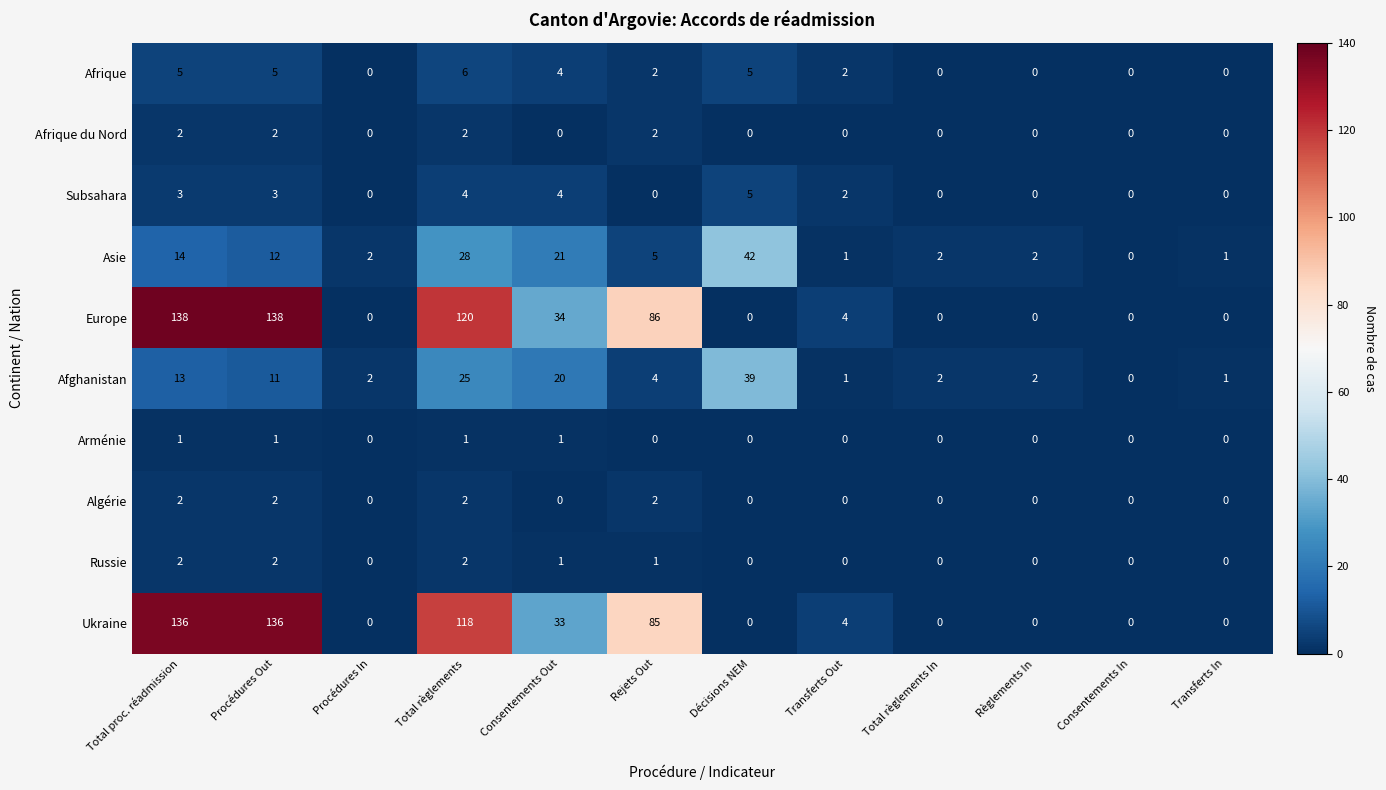

Between Consentements Out and Règlements In, which series saw the biggest shift?

Europe